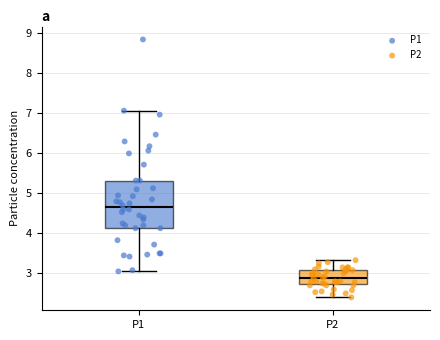

Comparing the boxes themselves (not the whiskers), which one is the tallest?

P1